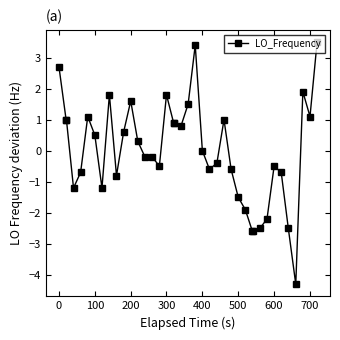

What is the value of the 40th point from the left?

3.5